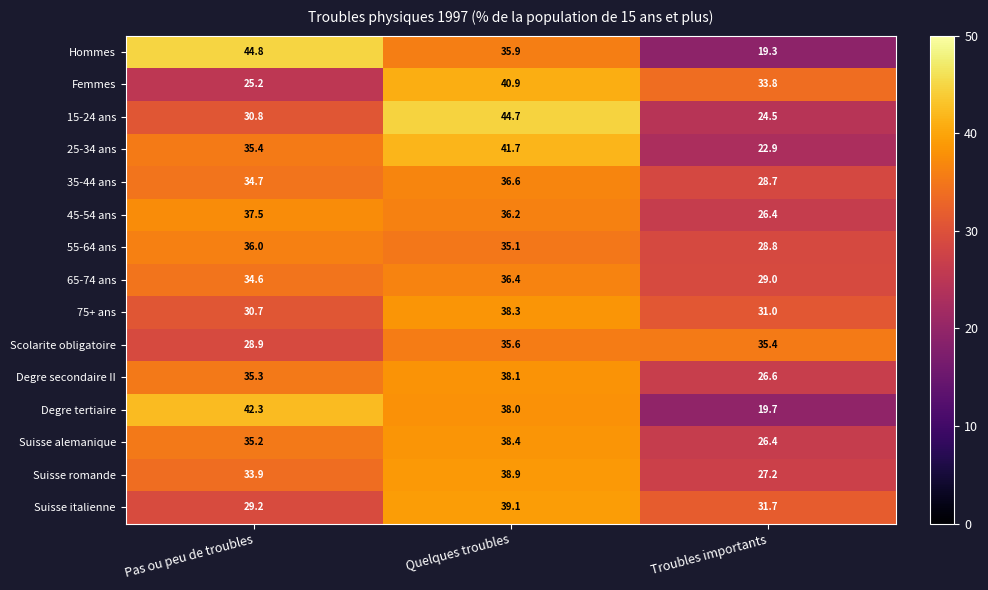

List the series in order of their peak value, lowest first.

Scolarite obligatoire, 55-64 ans, 65-74 ans, 35-44 ans, 45-54 ans, Degre secondaire II, 75+ ans, Suisse alemanique, Suisse romande, Suisse italienne, Femmes, 25-34 ans, Degre tertiaire, 15-24 ans, Hommes